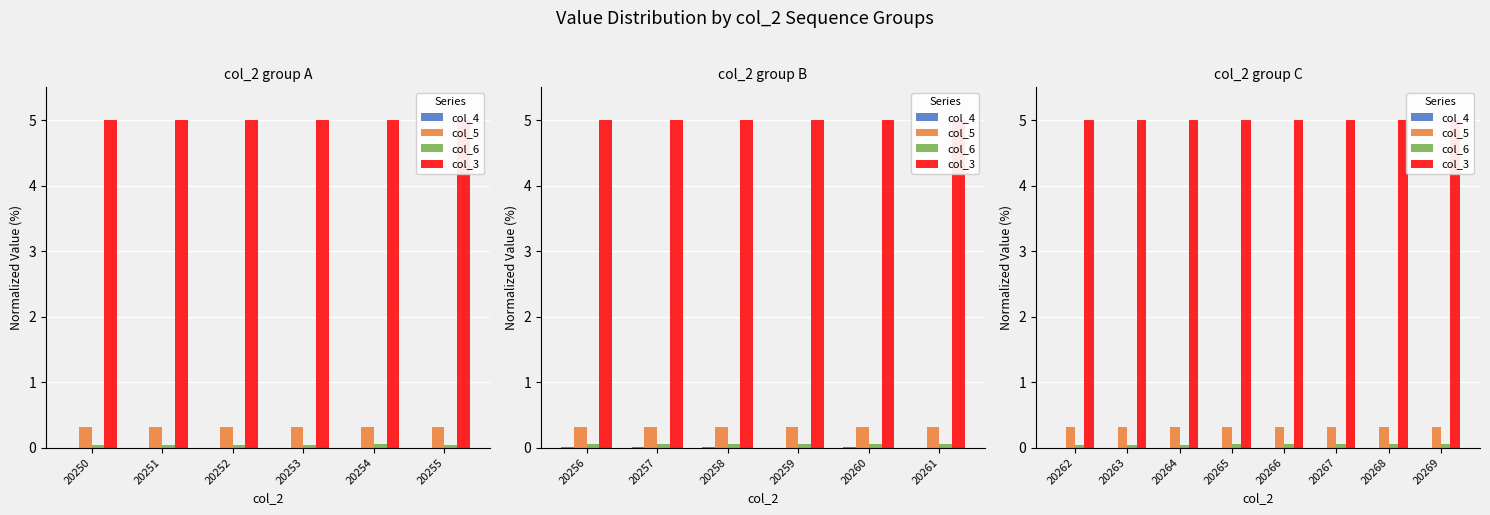

What is the total value across all series at 20262?

5.4